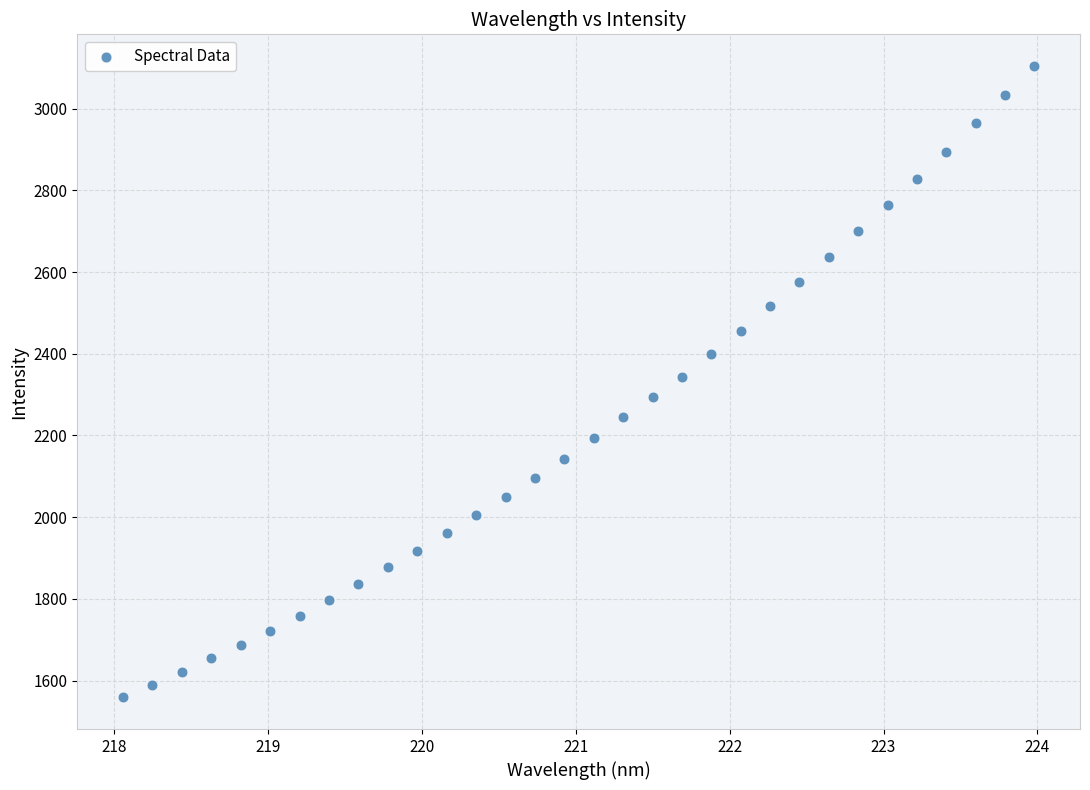

What is the range of X values (max minus min)?

5.9